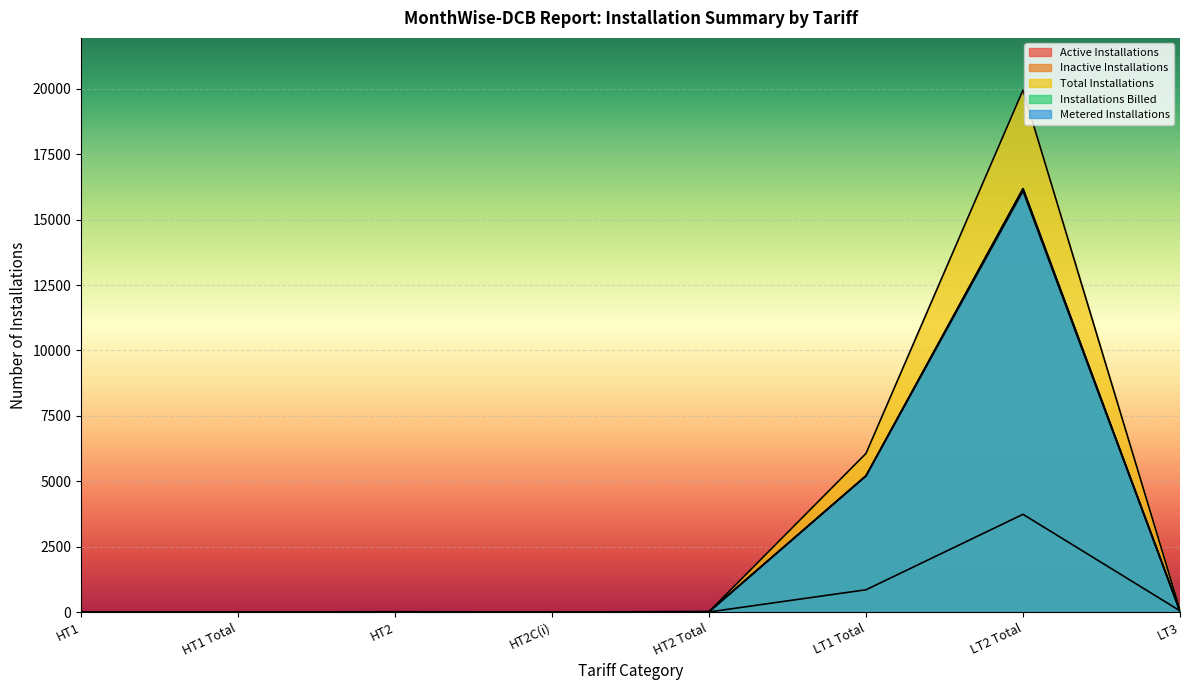

How many values in the Total Installations series are below 13?

4